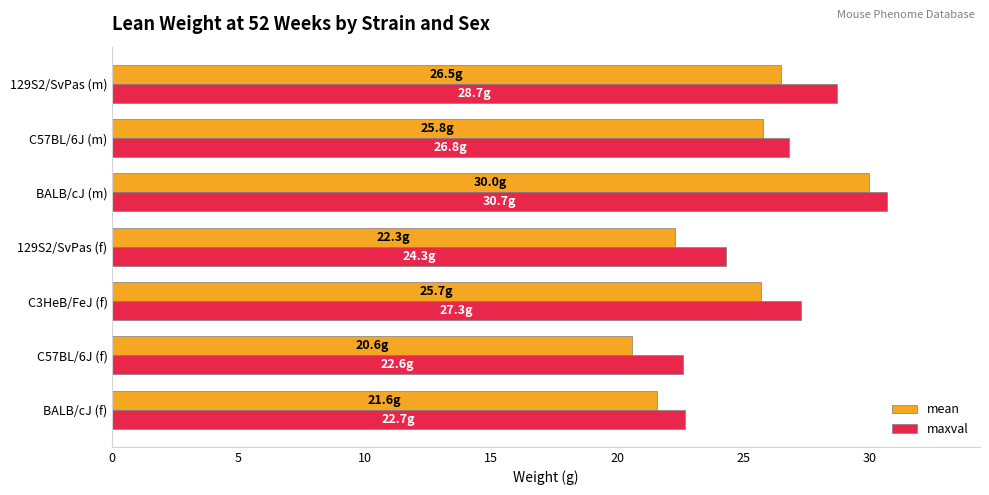

Is the value of maxval at BALB/cJ (m) greater than the value of mean at BALB/cJ (f)?

Yes